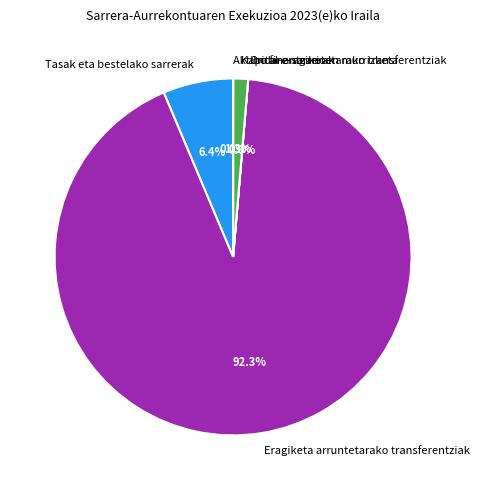

Does Tasak eta bestelako sarrerak account for over 50% of the chart?

No